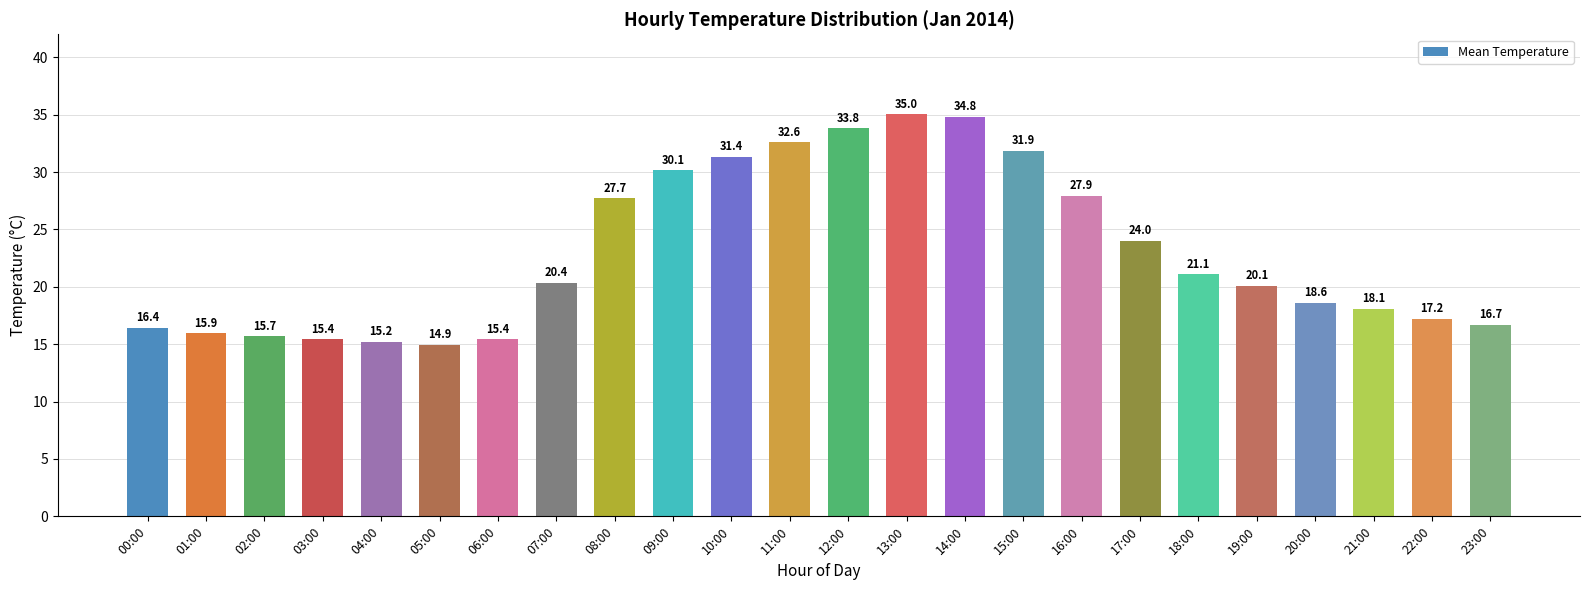

What is the label of the 12th bar from the left?

11:00